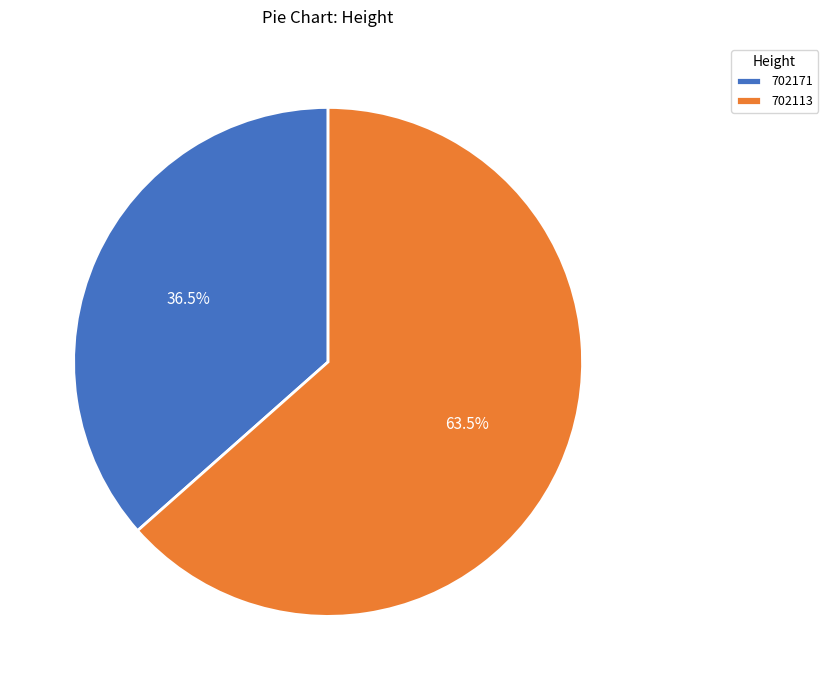

To the nearest percent, what is the difference between the 702171 and 702113 slice percentages?

27%